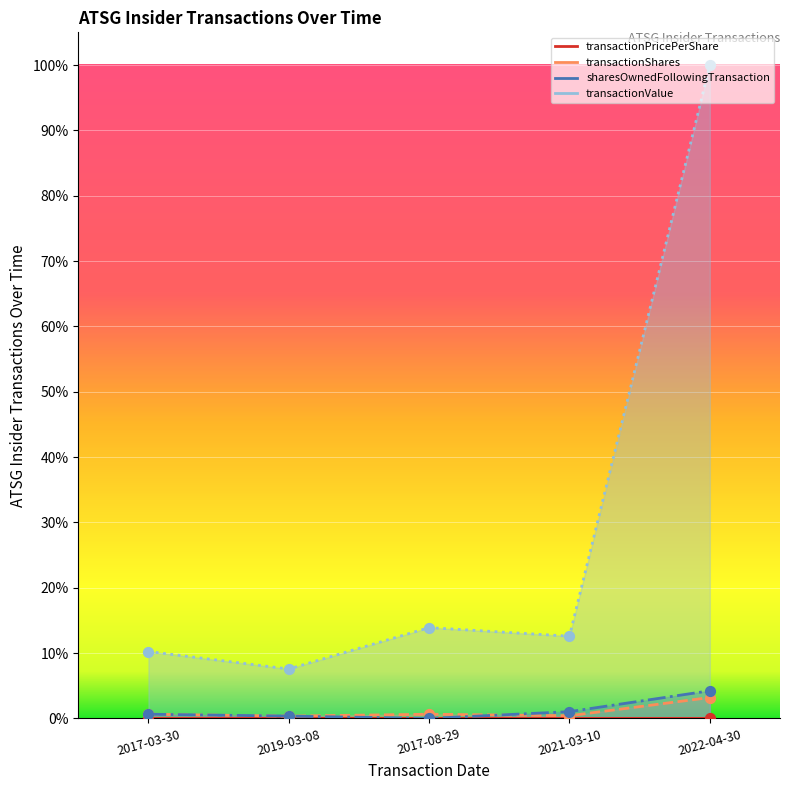

Is the value of transactionShares at 2022-04-30 greater than the value of transactionPricePerShare at 2017-08-29?

Yes